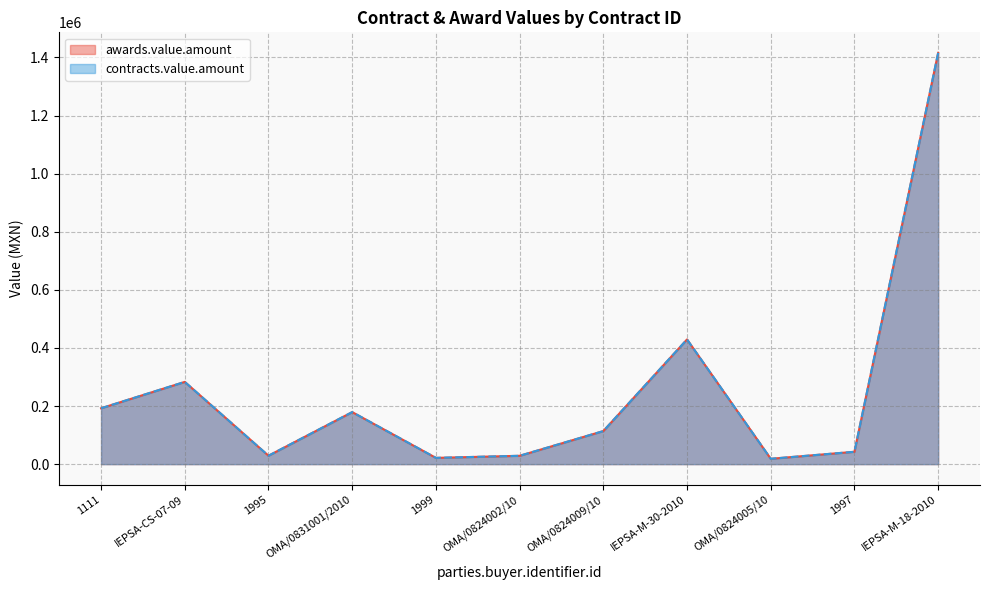

True or false: contracts.value.amount and awards.value.amount intersect in this chart.

False